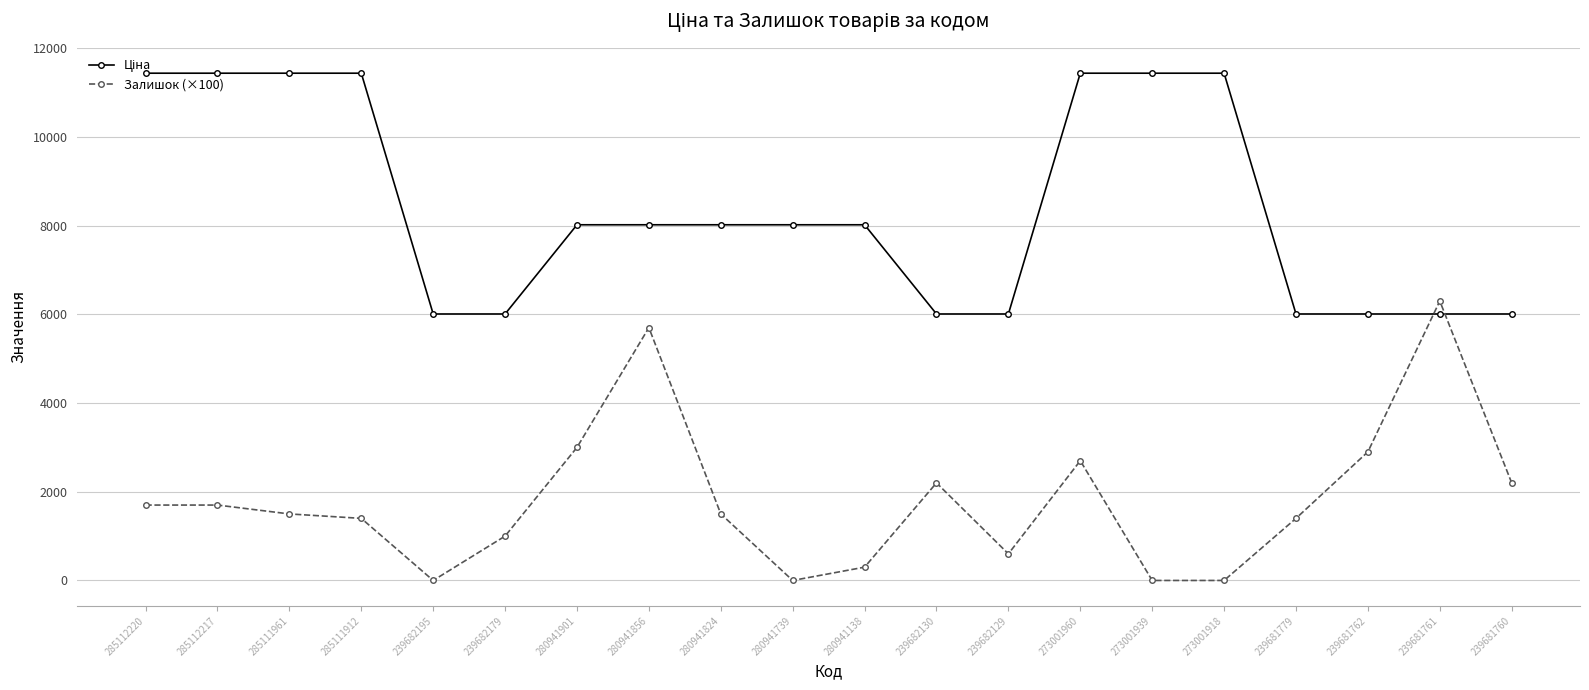

At which category is the sum across all series the highest?

273001960